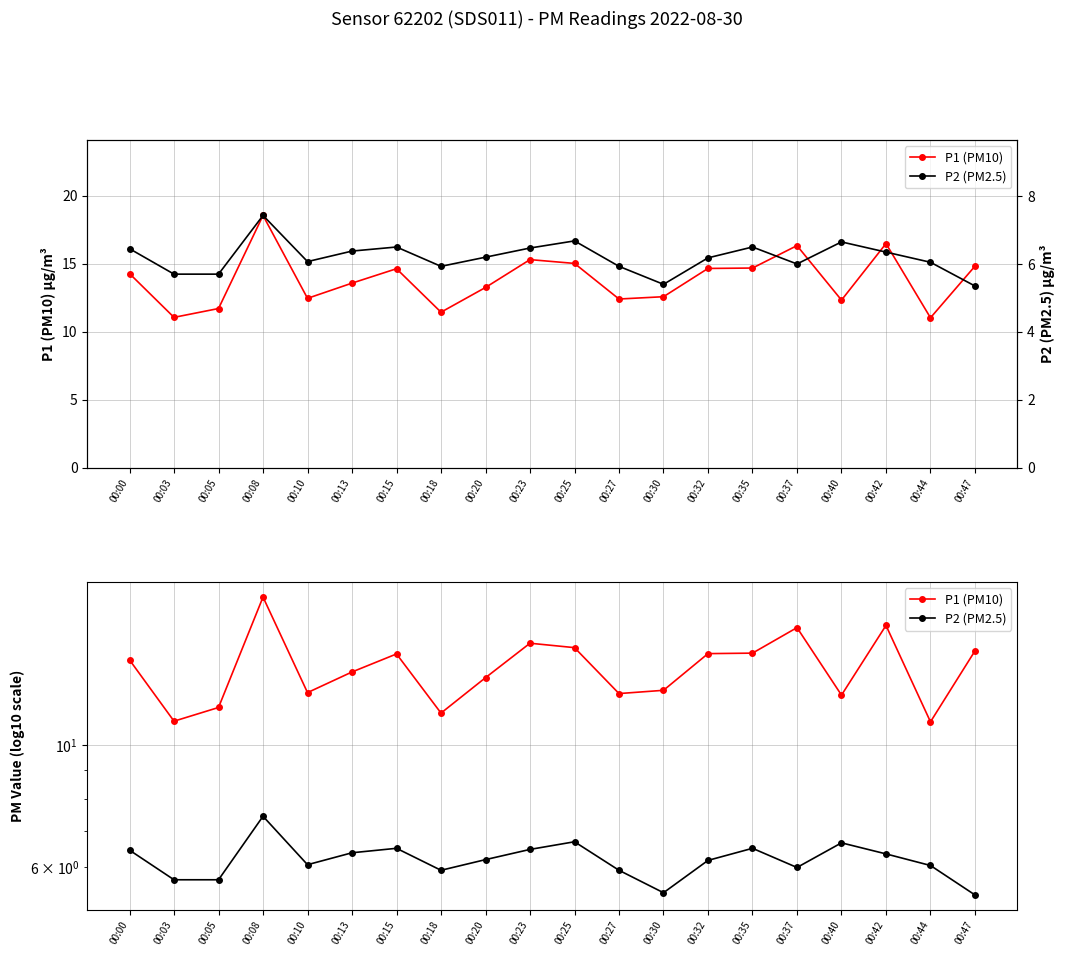

At which category is the sum across all series the highest?

00:08